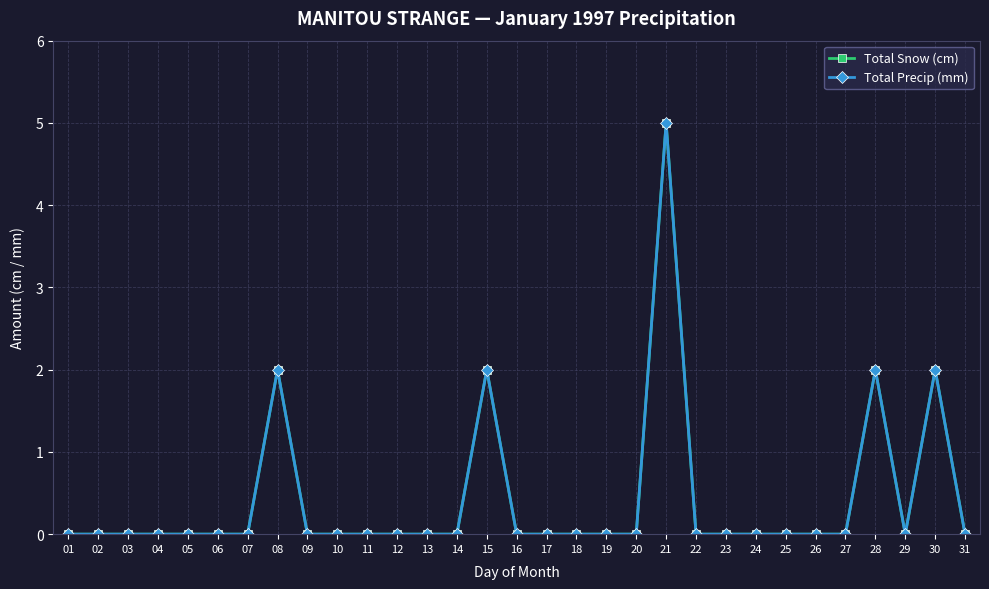

Which category has the highest value across all series?

21